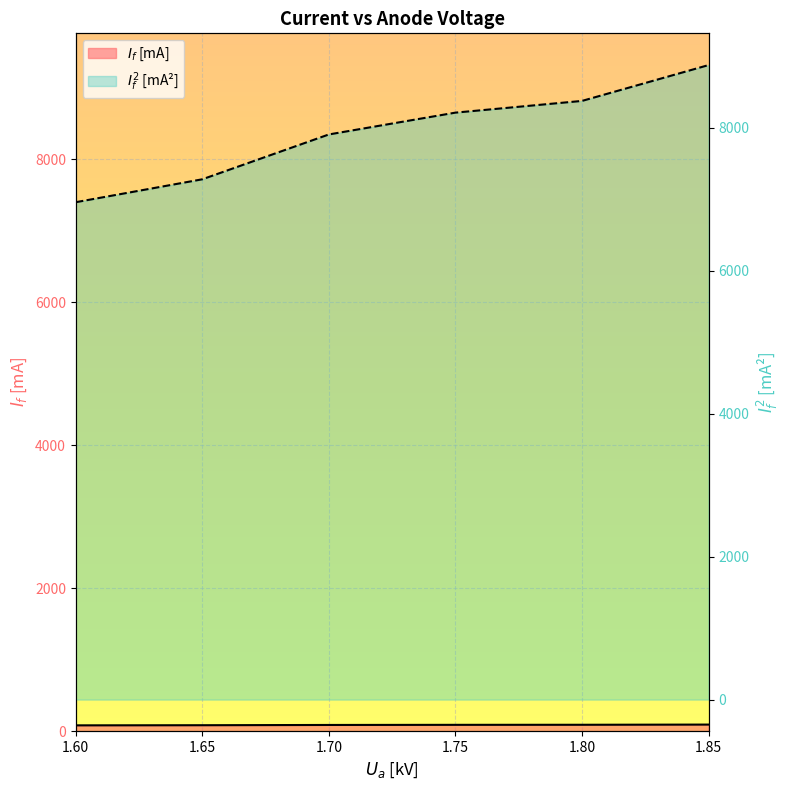

Between 1.6 and 1.7, which series saw the biggest shift?

$I_f^2$ [mA^2]